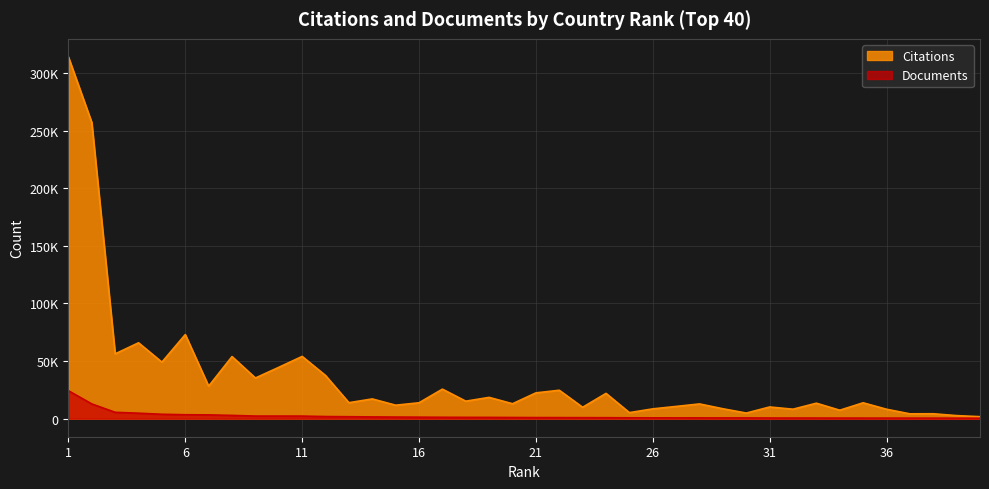

What is the average value of the Citations series?

35012